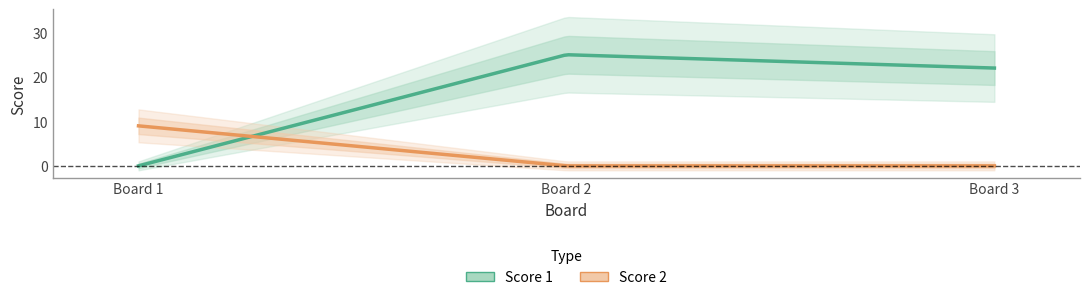

At which label is Score 2 closest to 4?

2